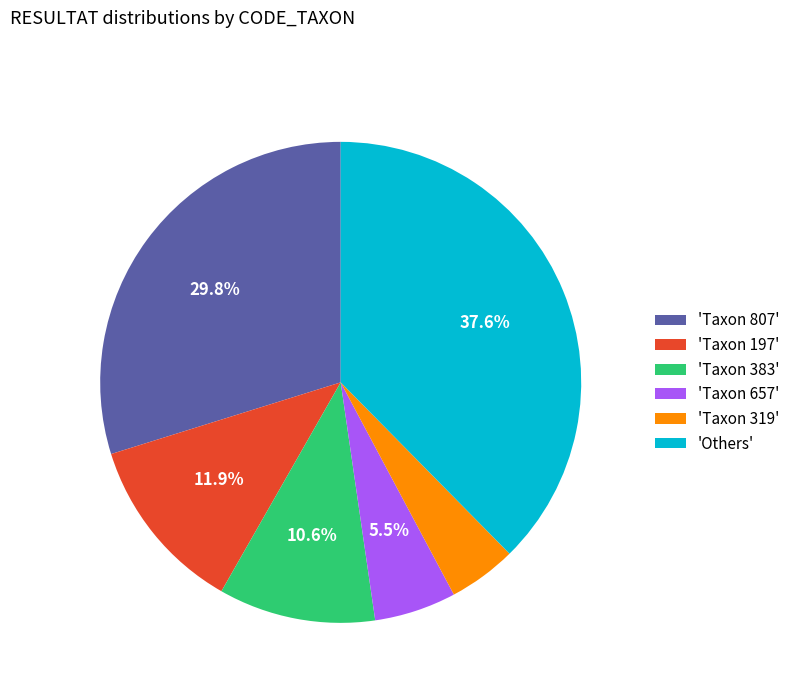

What is the ratio of the value at 'Taxon 383' to the value at 'Taxon 807'?

0.4